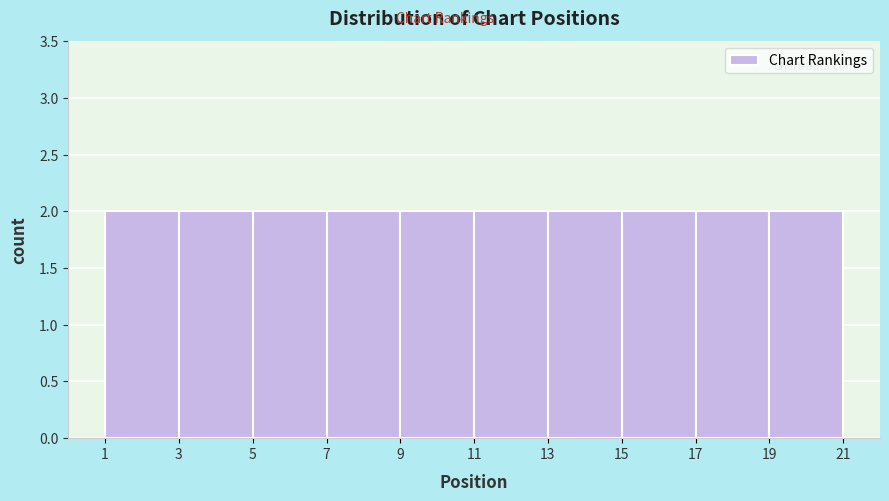

Reading left to right, transcribe this chart: for each bar, give the range it covers on the x-axis and its height. The values are not printed on the chart, so give them approximately, as read against the axis.

1 to 3: 2
3 to 5: 2
5 to 7: 2
7 to 9: 2
9 to 11: 2
11 to 13: 2
13 to 15: 2
15 to 17: 2
17 to 19: 2
19 to 21: 2